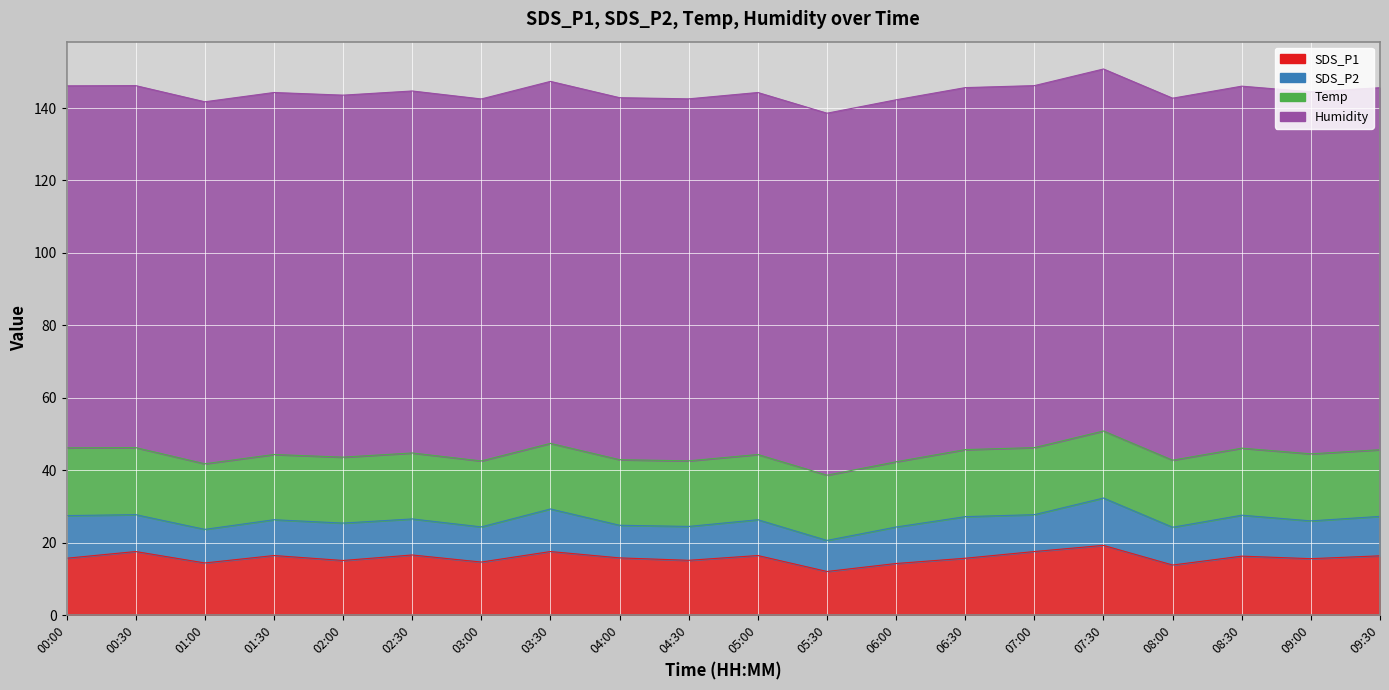

Rank the series at 00:00 from lowest to highest value.

SDS_P2, SDS_P1, Temp, Humidity